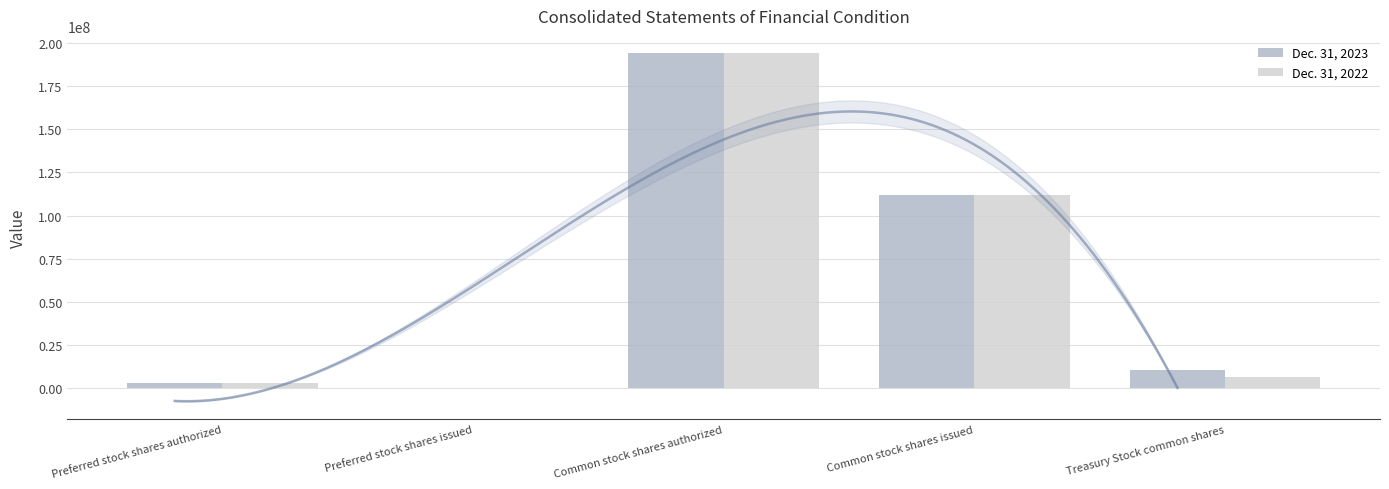

The value of Dec. 31, 2023 at Preferred stock shares issued is 27400. True or false?

True